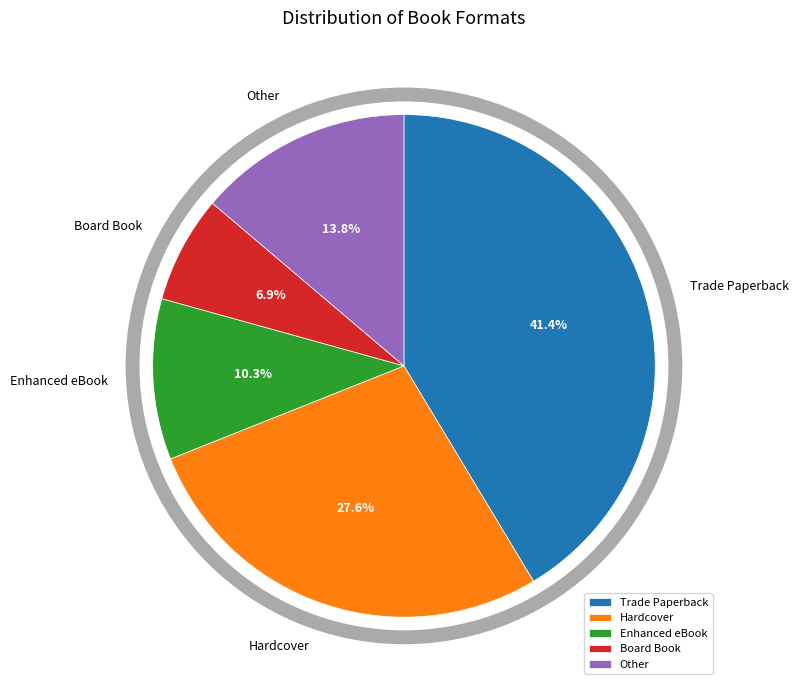

Is there a majority slice in this chart?

No